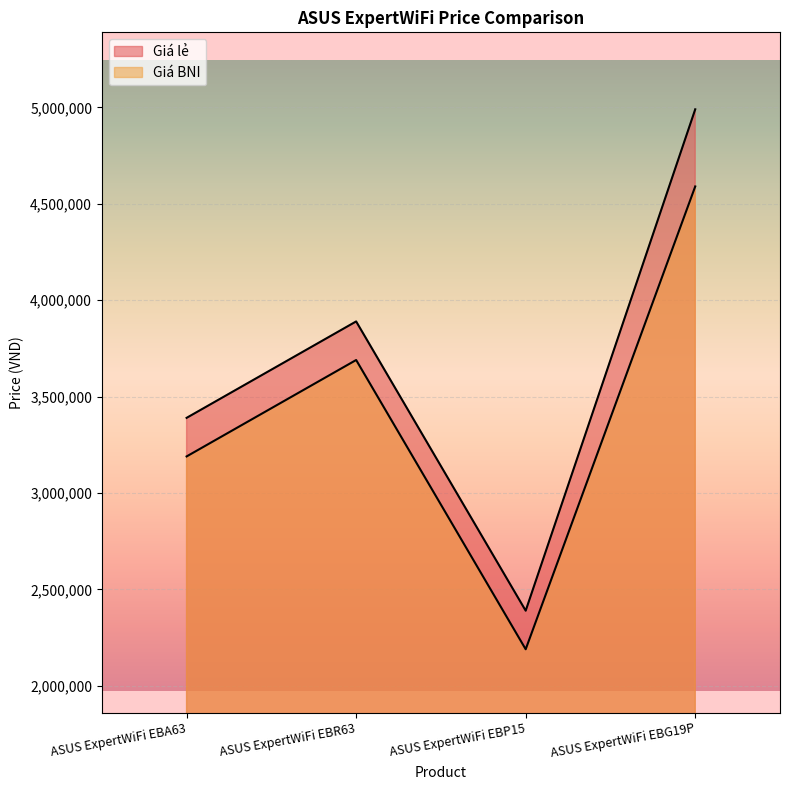

True or false: Giá lẻ has a value of 5020671 at ASUS ExpertWiFi EBA63.

False